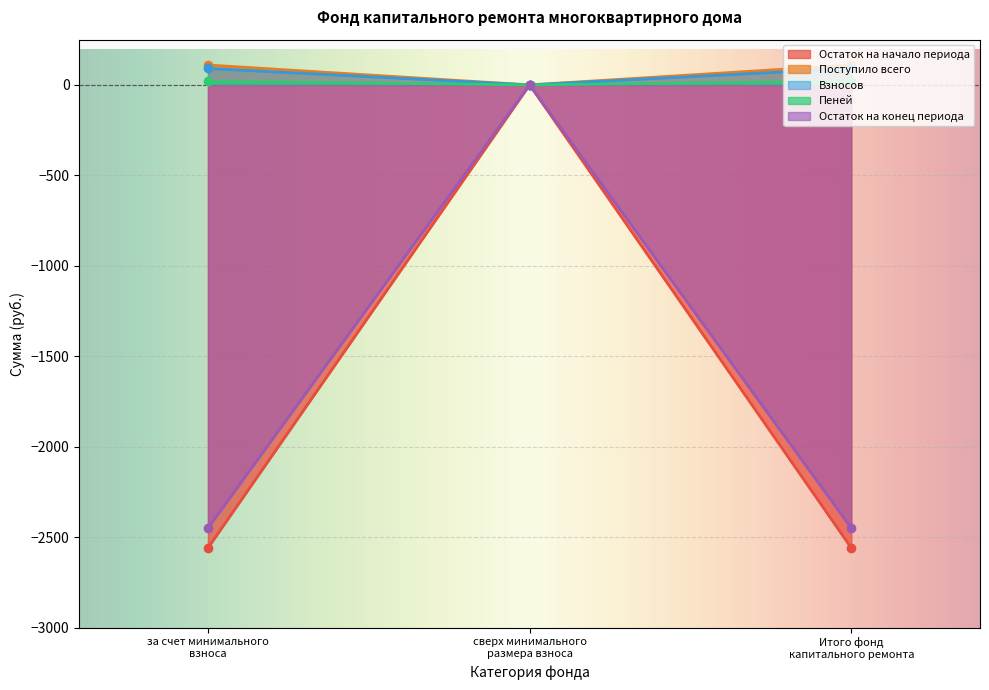

Where does the Остаток на конец периода series first go above -2450?

сверх минимального
размера взноса